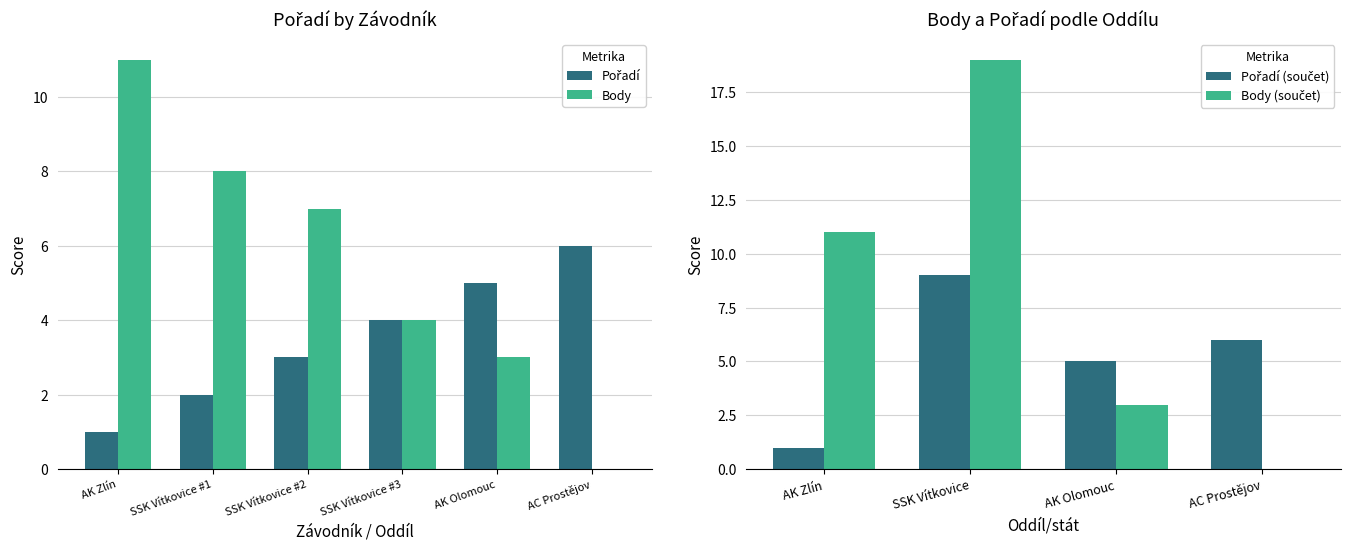

The Body series shows 4 at AK Olomouc. True or false?

False